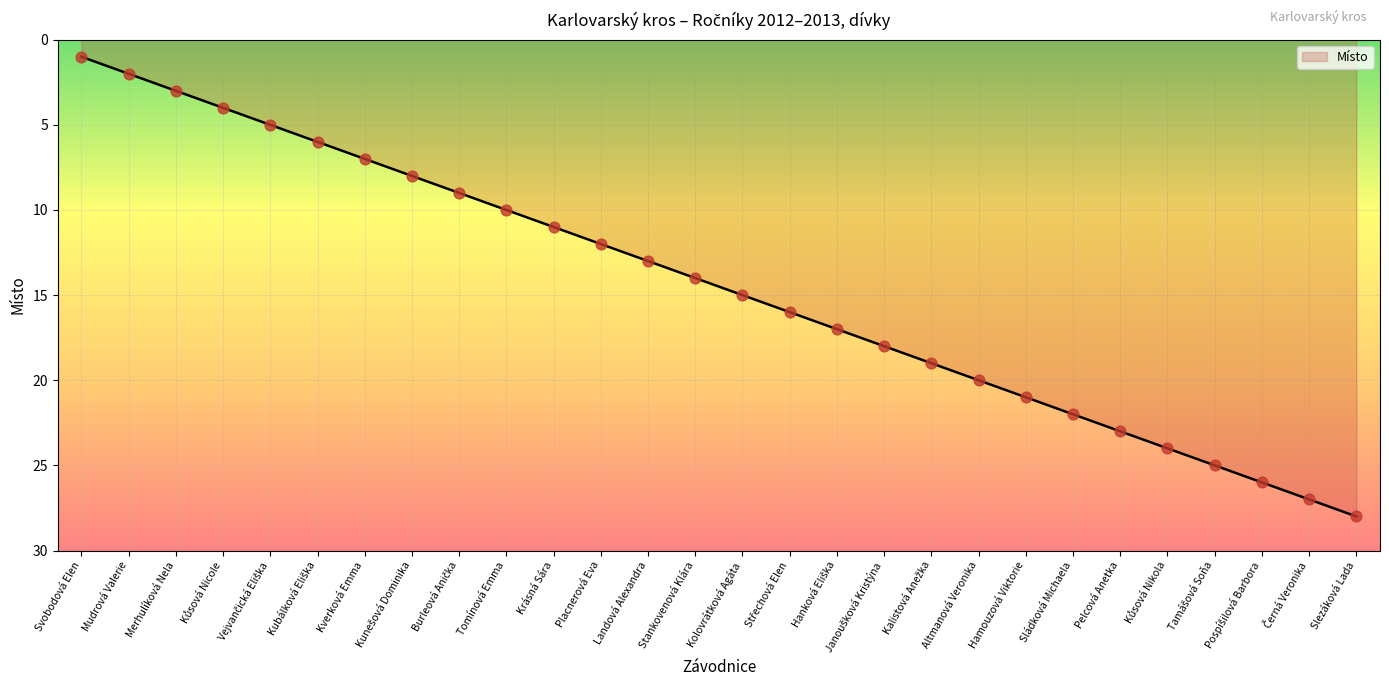

What is the ratio of the value at Sládková Michaela to the value at Slezáková Lada?

0.8